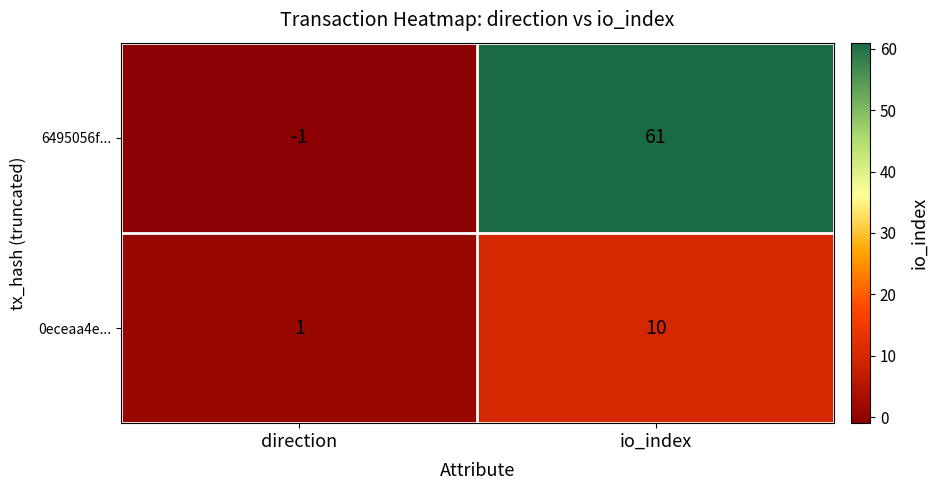

What is the smallest value displayed?

-1